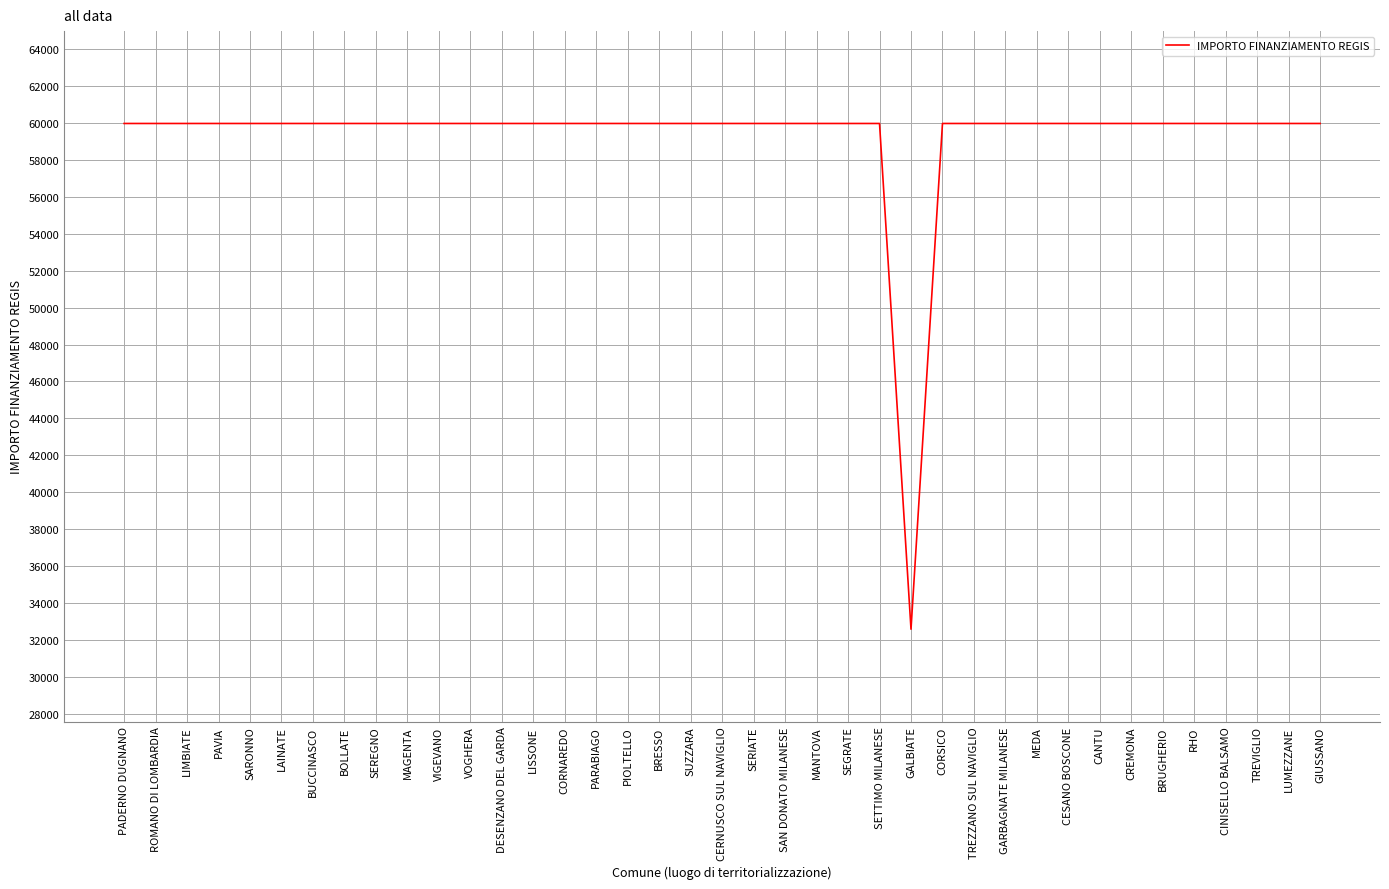

What is the difference between the second highest and minimum values?

27377